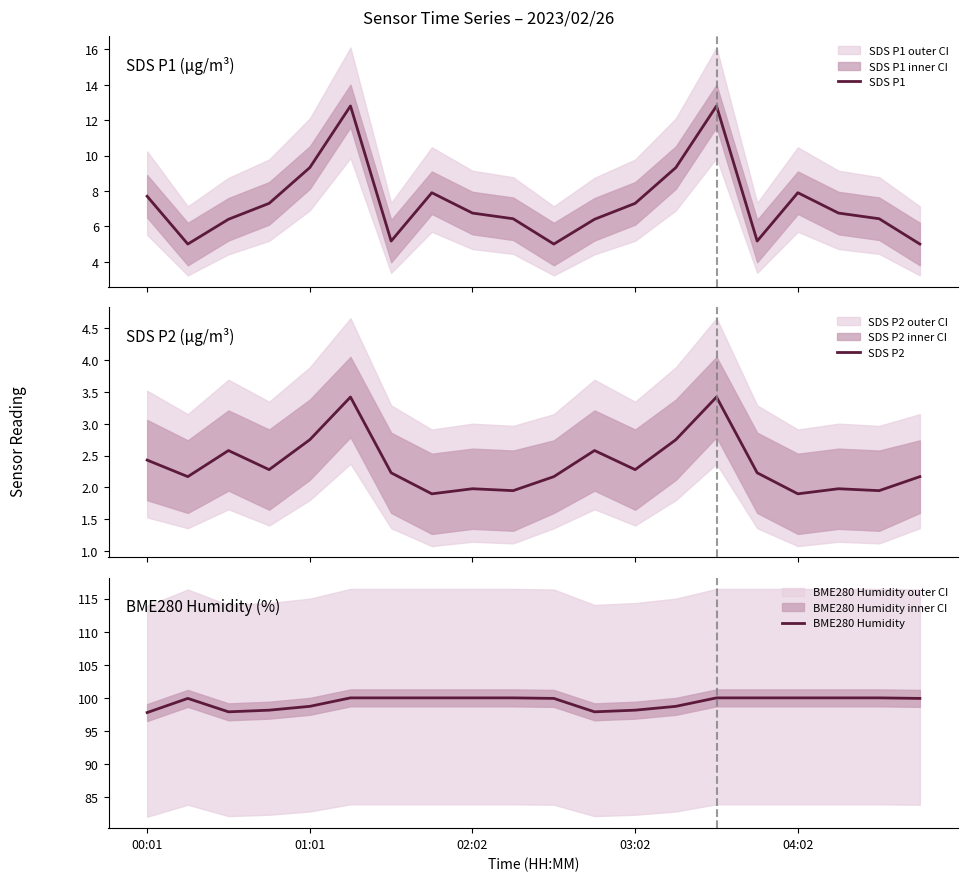

True or false: SDS P2 and BME280 Humidity cross at least once.

False